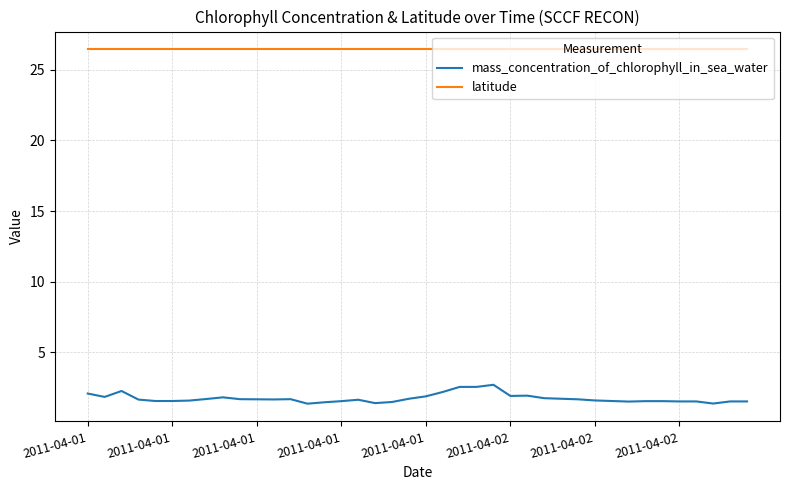

Which series has the largest range (max minus min)?

mass_concentration_of_chlorophyll_in_sea_water